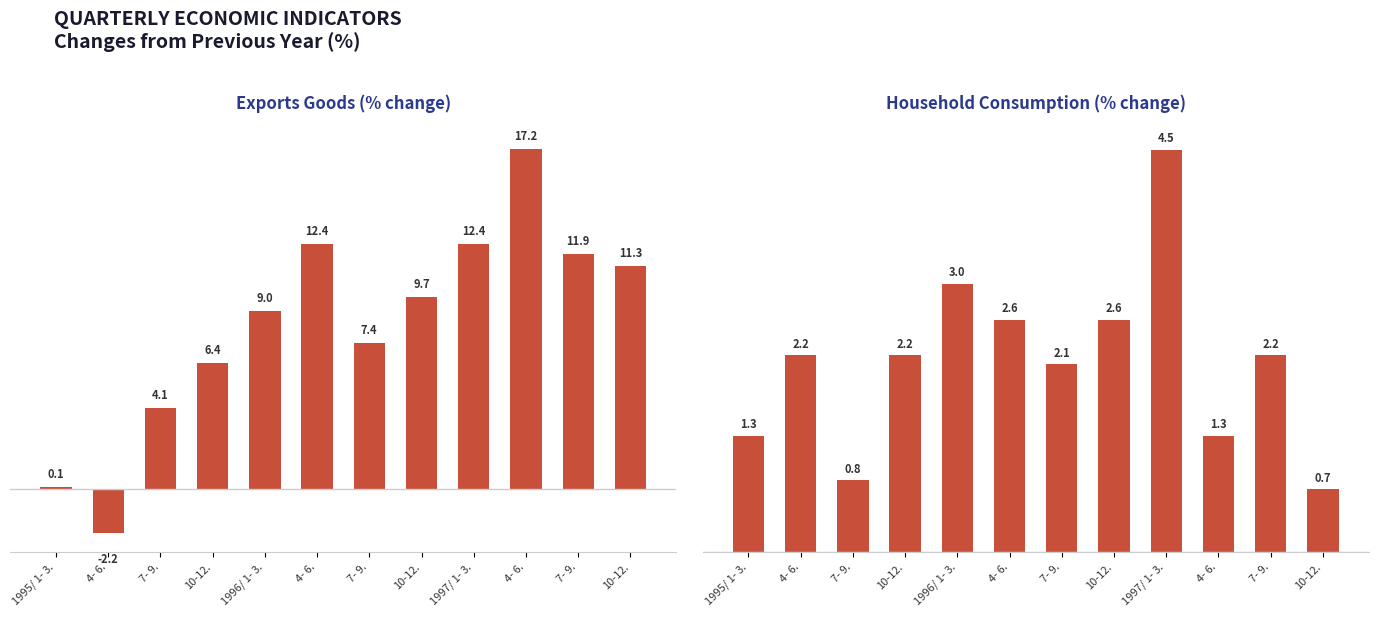

At which category does the chart reach its peak across all series?

4- 6.